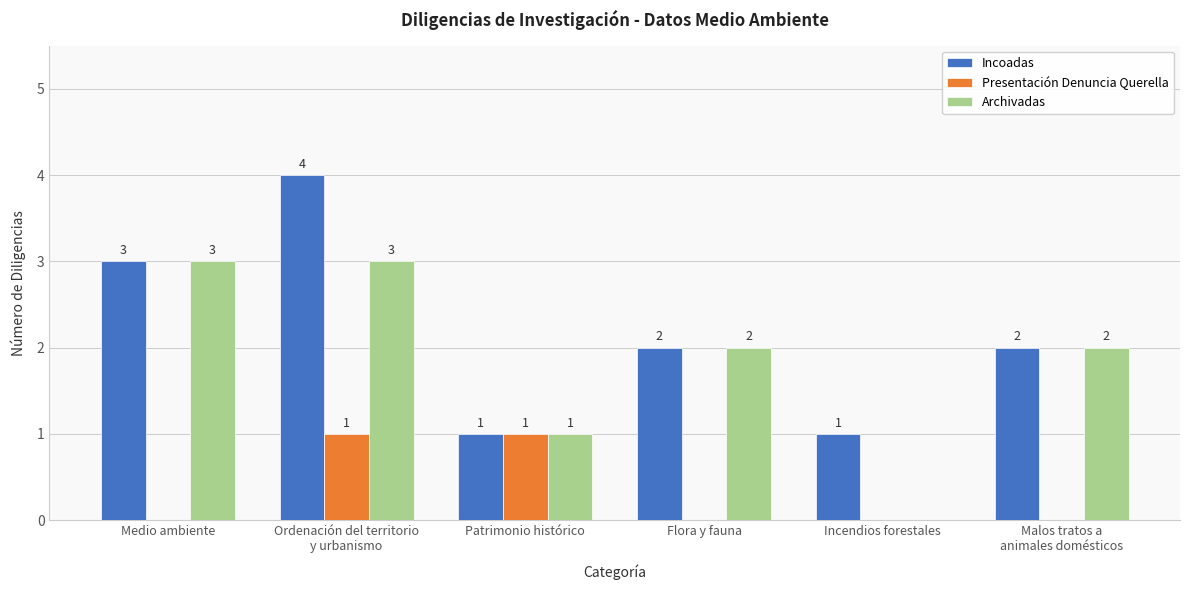

What is the sum of all Archivadas values?

11